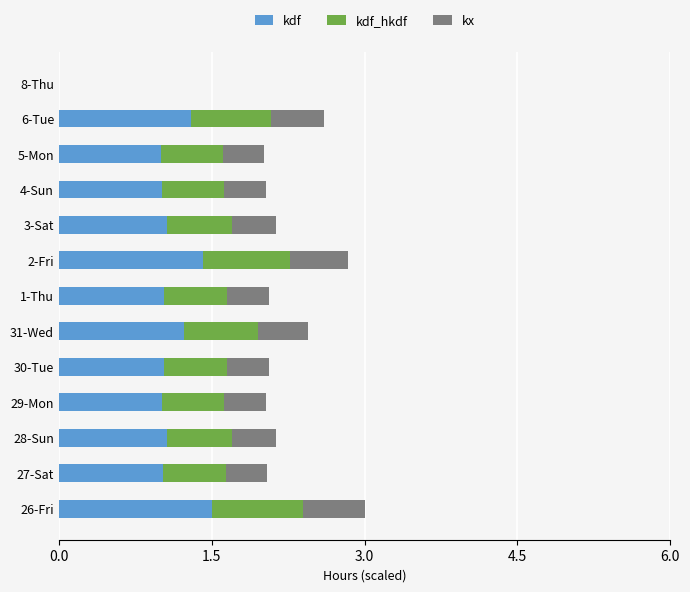

What is the total value across all series at 5-Mon?

2.0